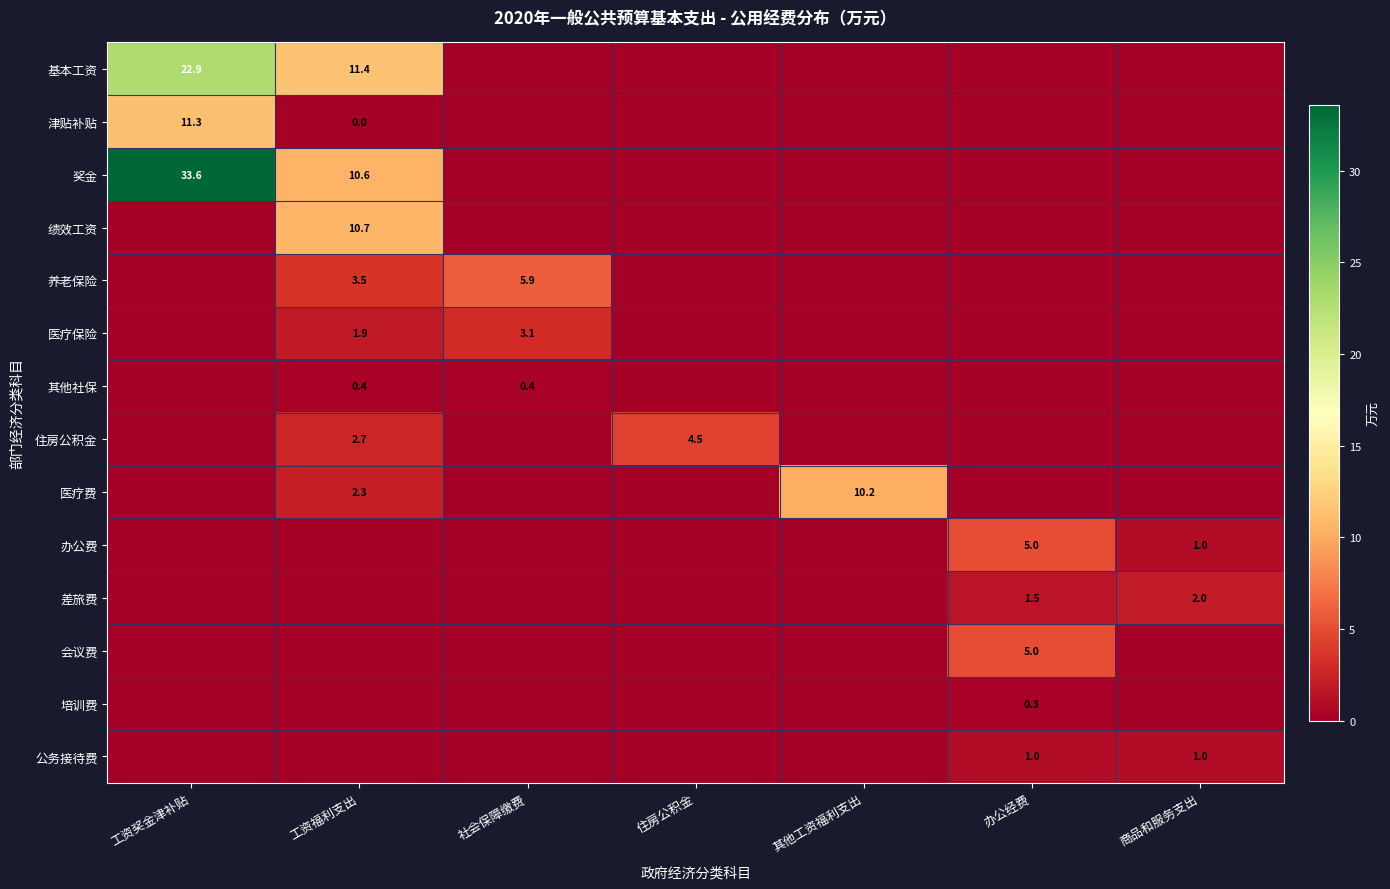

What is the spread (max minus min) of values at 工资福利支出?

11.4